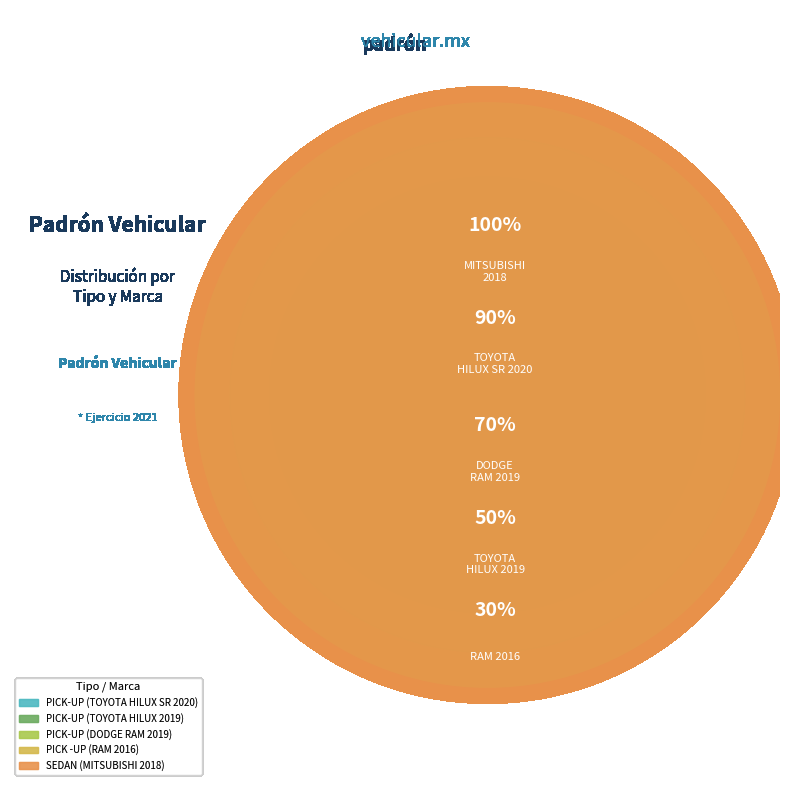

Which category has the smallest portion of the pie?

SEDAN (MITSUBISHI 2018)